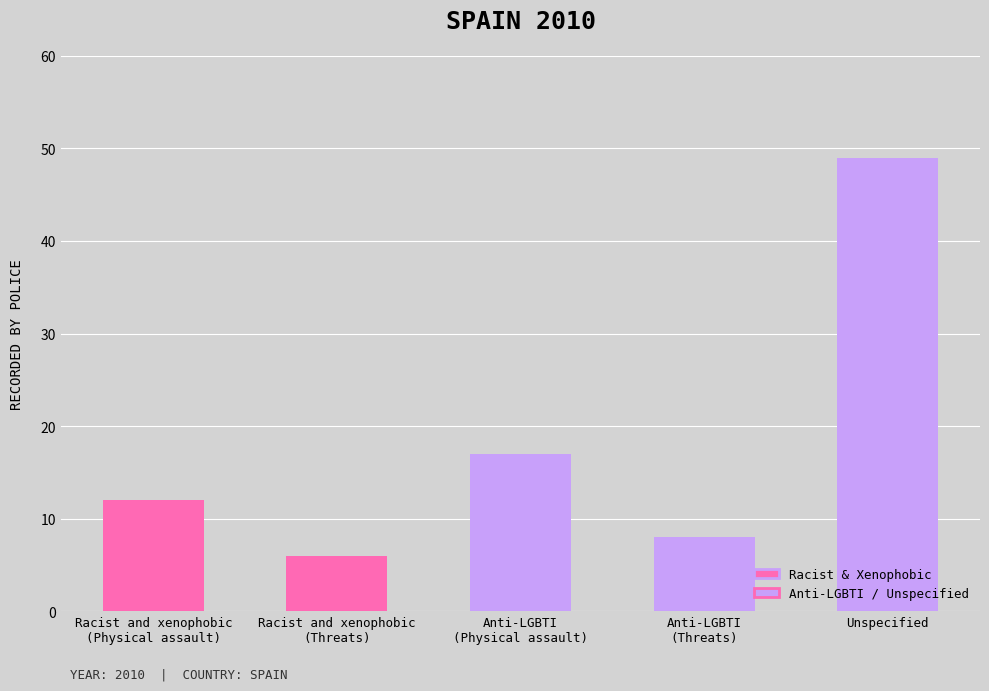

Between Anti-LGBTI
(Physical assault) and Racist and xenophobic
(Threats), which is larger?

Anti-LGBTI
(Physical assault)